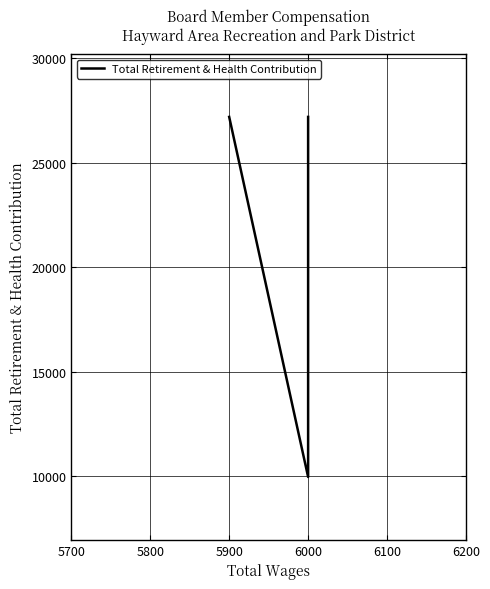

What is the sum of all values?

103235